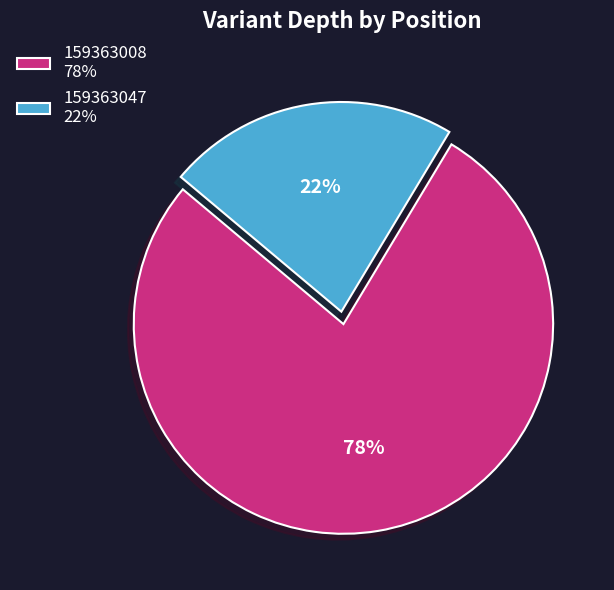

Is it true that 159363047 is 16% of the pie?

False